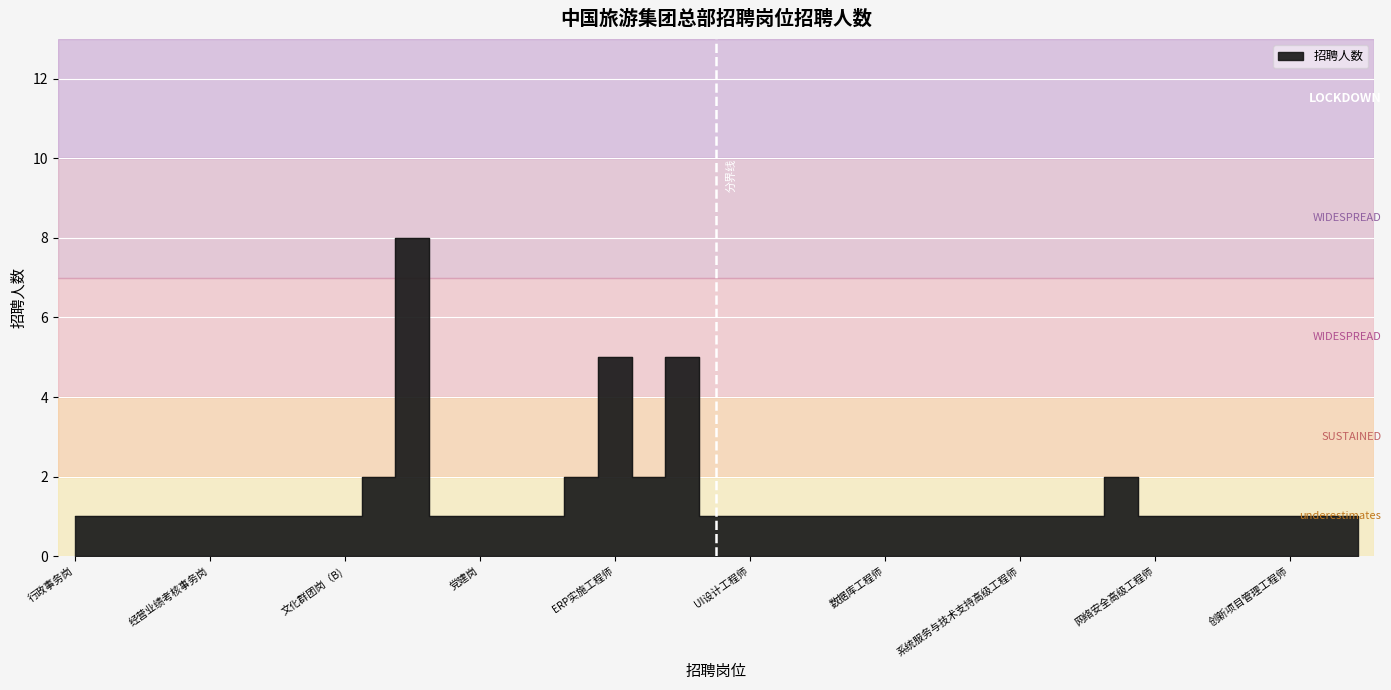

How many points are lower than both their immediate neighbors (excluding endpoints)?

1